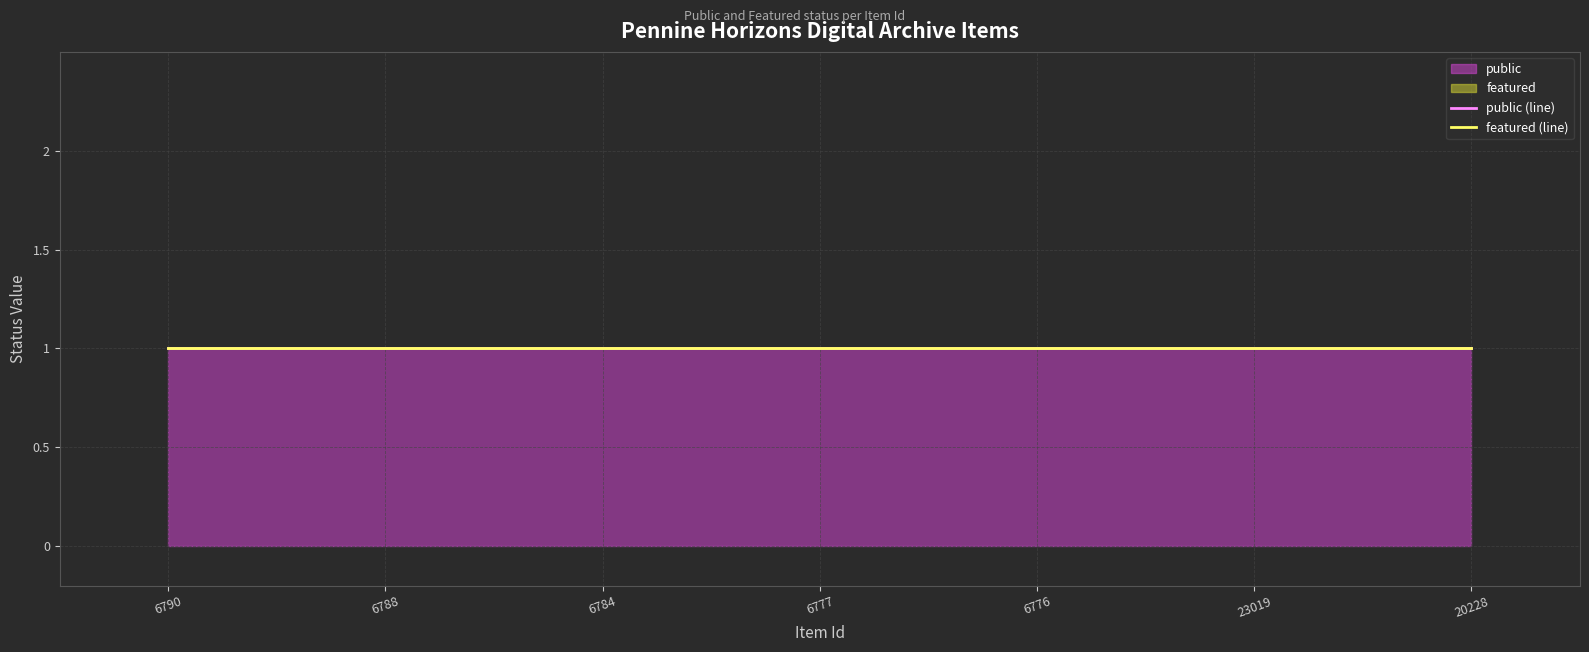

Does the chart display data point markers on the line(s)?

No